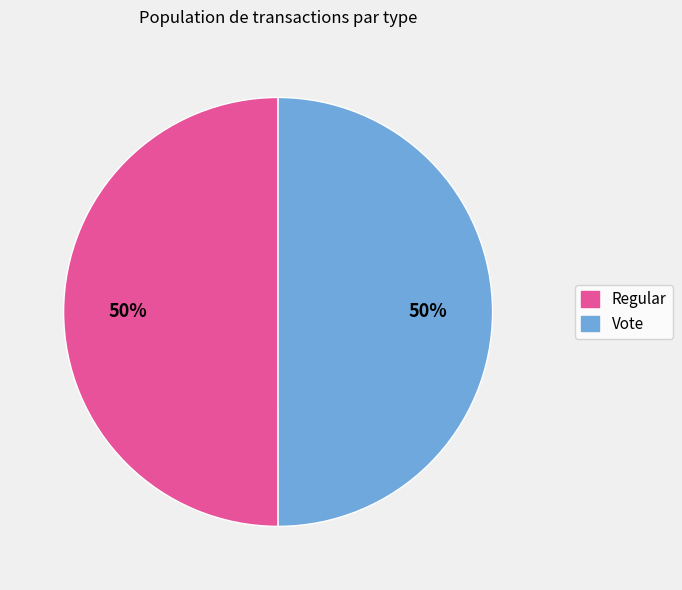

How many segments does this pie chart have?

2